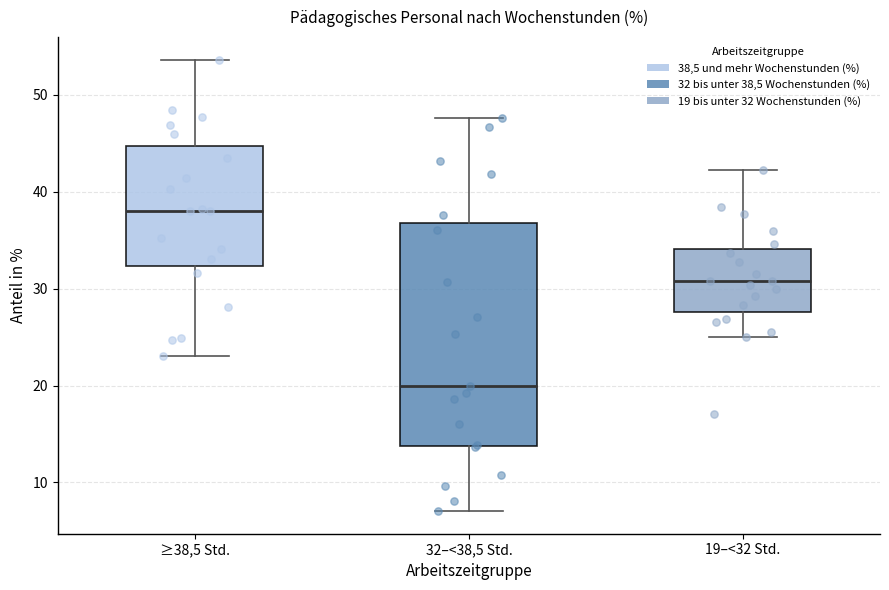

Reading left to right, read every box against the y-axis: the position of its median line, the range the box covers, and the ends of its whiskers. The values are not printed on the chart, so give them approximately, as read against the axis.

≥38,5 Std.: median 38, box 32 to 45, whiskers 23 to 54
32–<38,5 Std.: median 20, box 14 to 37, whiskers 7 to 48
19–<32 Std.: median 31, box 28 to 34, whiskers 25 to 42